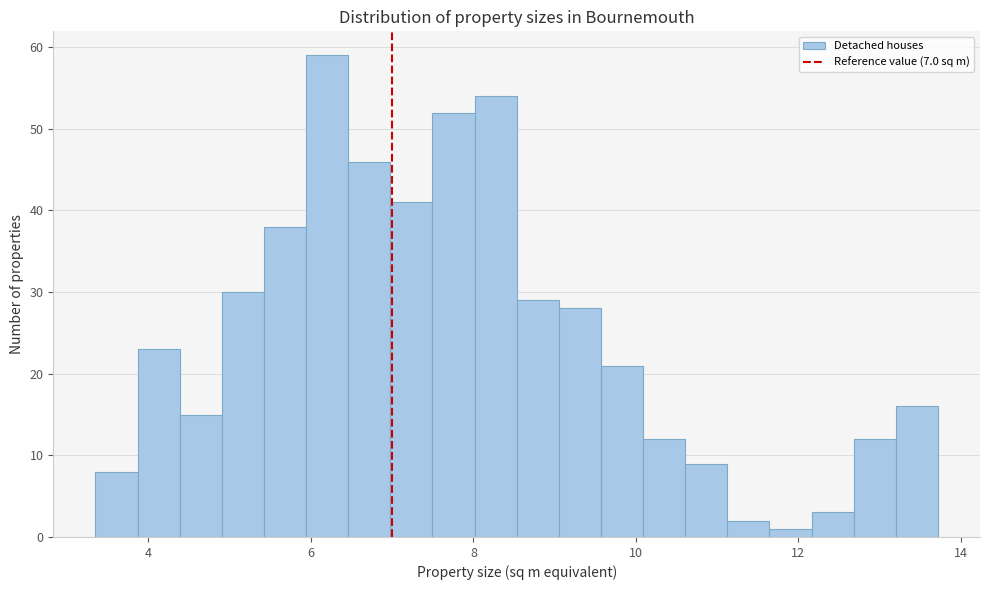

Read against the x-axis, roughly where is the centre of the tallest bar?

6.2